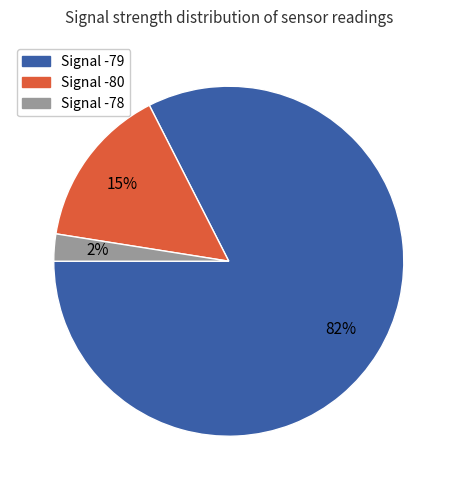

Is there any slice that represents more than half of the pie?

Yes